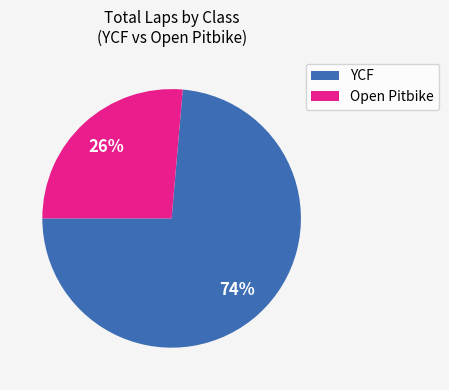

What is the ratio of the value at YCF to the value at Open Pitbike?

2.8